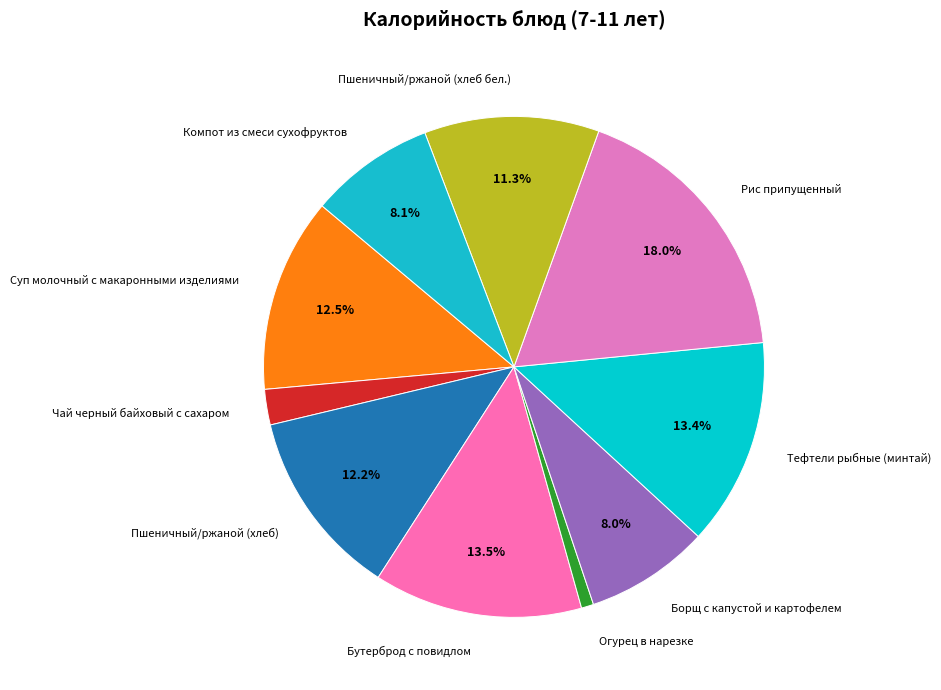

Which category has the smallest portion of the pie?

Огурец в нарезке